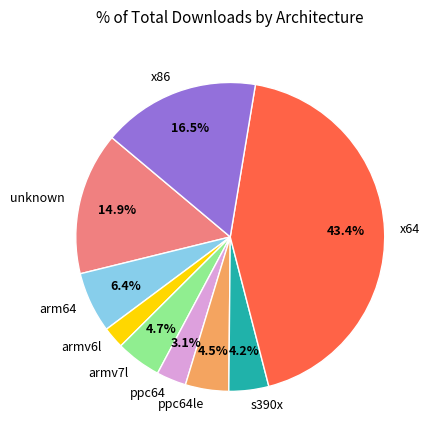

To the nearest percent, what portion does unknown represent?

15%